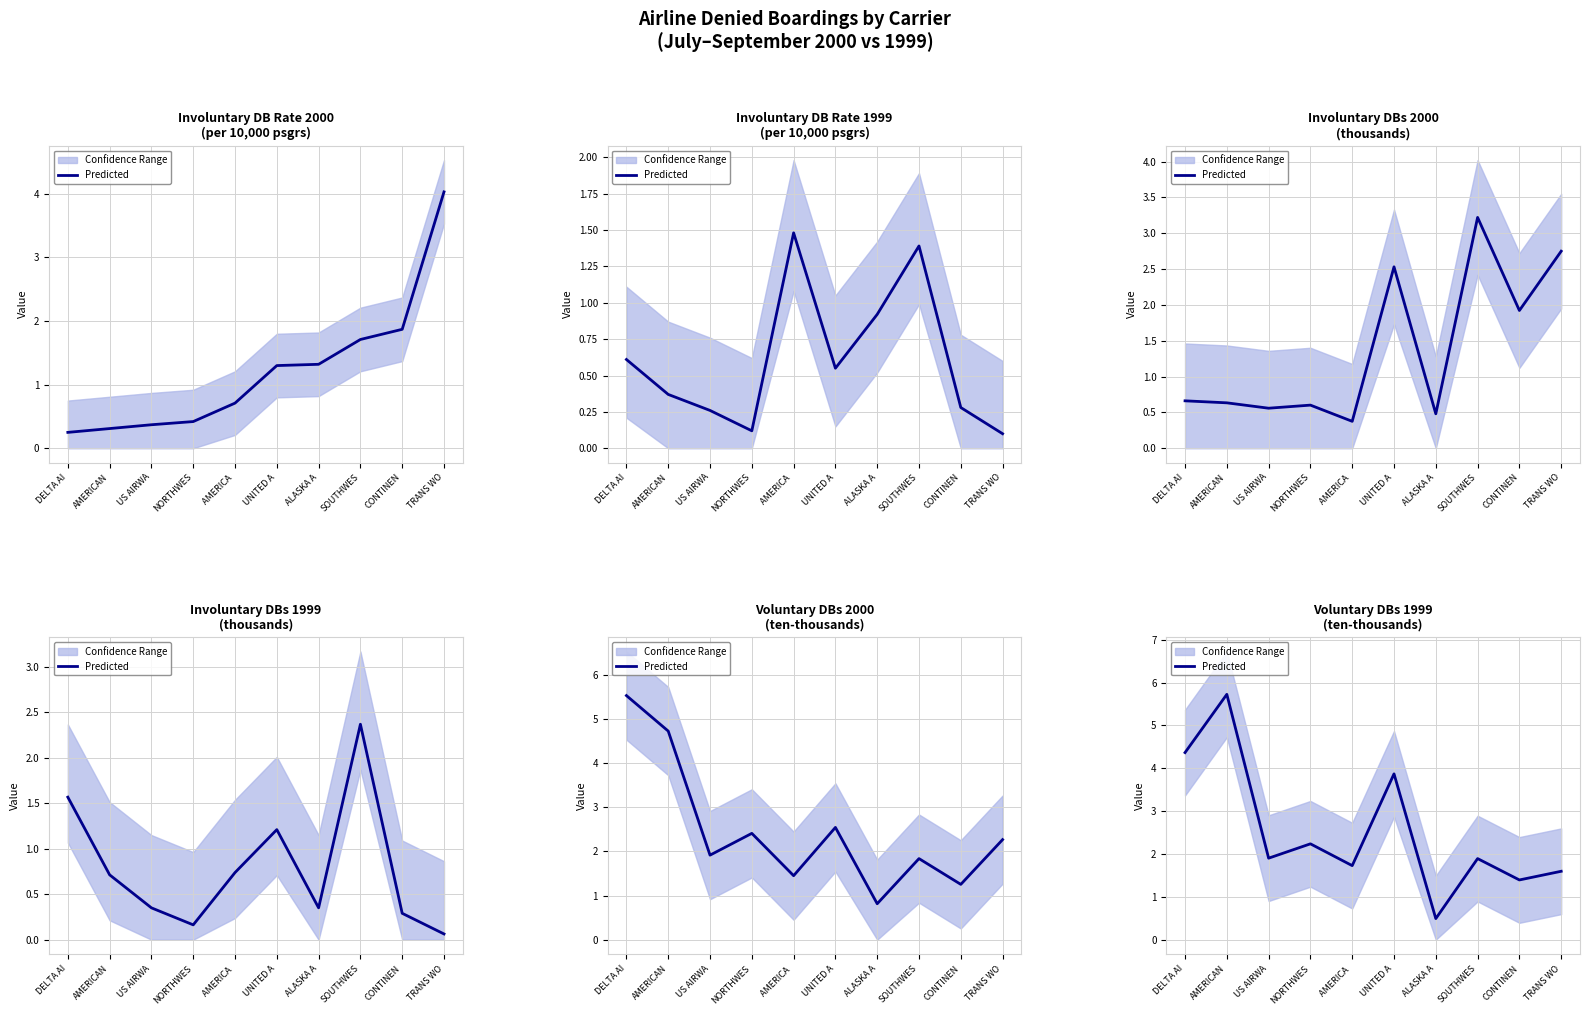

The chart shows a value of 1.6 at TRANS WO. True or false?

True